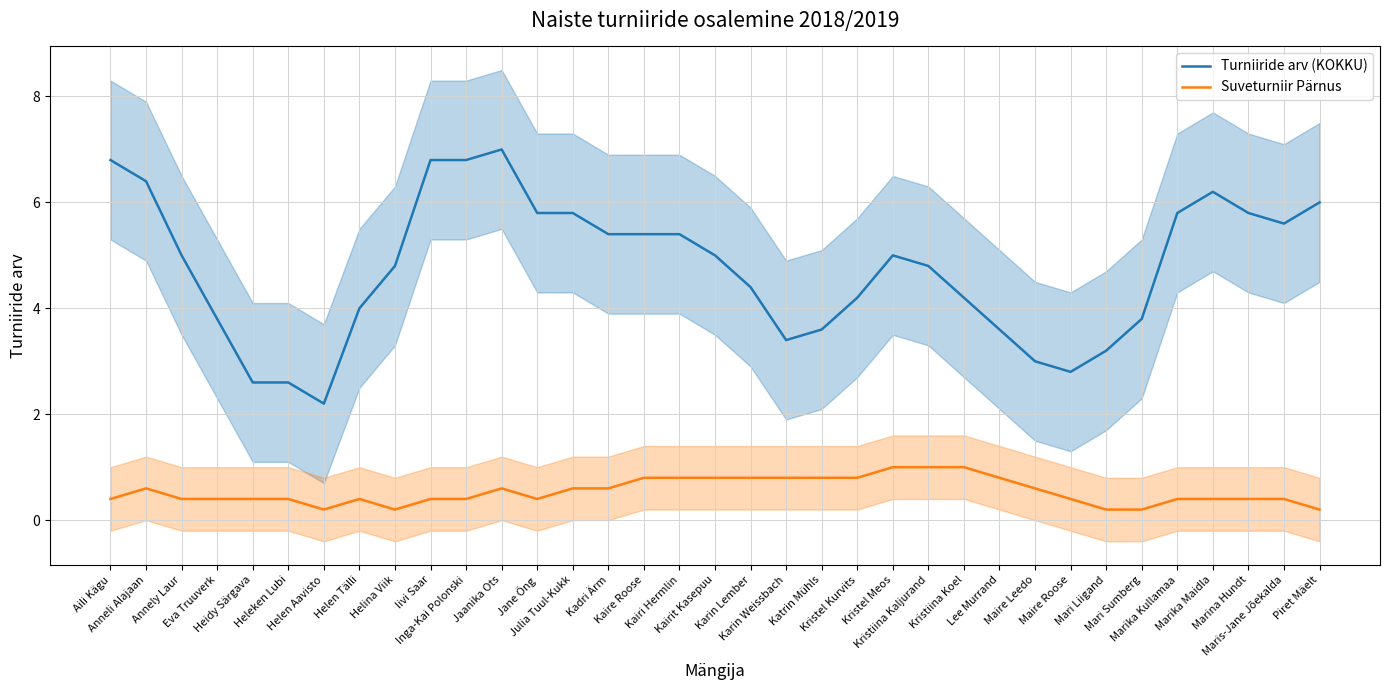

The value of Turniiride arv (KOKKU) at Inga-Kai Polonski is 9.0. True or false?

False